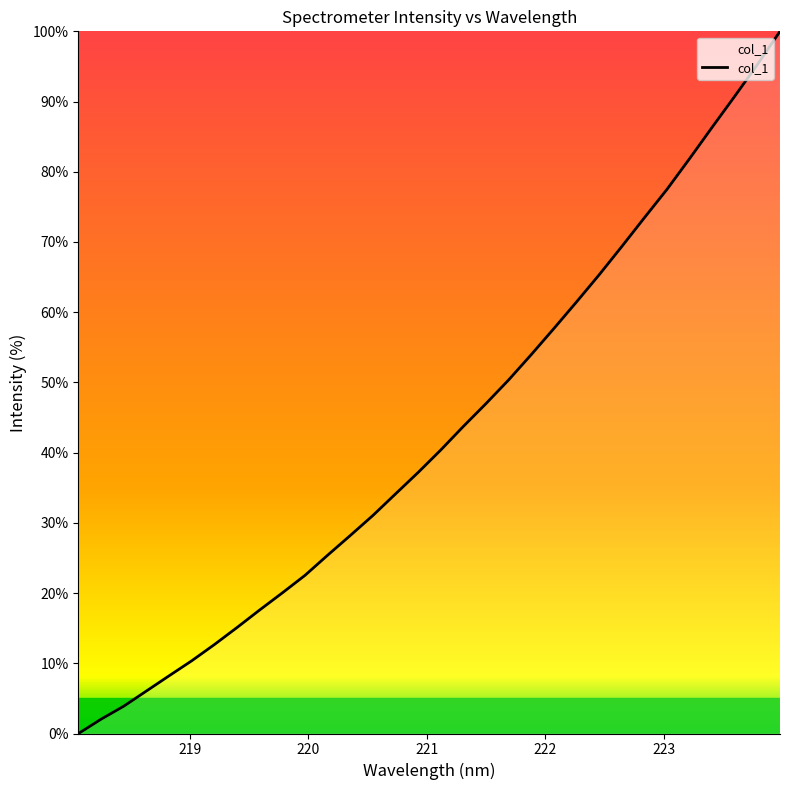

What is the maximum value shown in the chart?

100.0